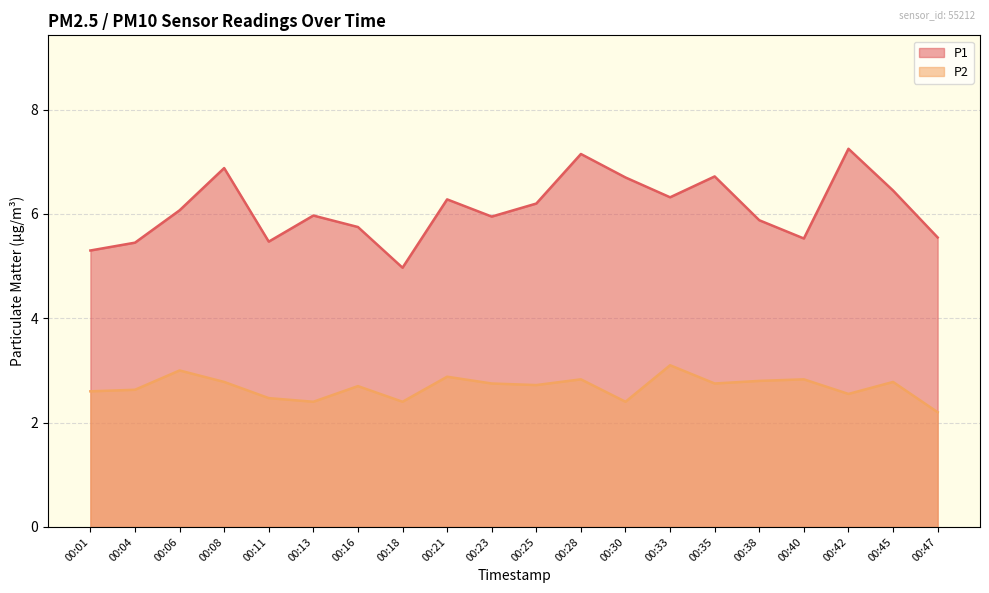

What is the spread (max minus min) of values at 00:33?

3.2